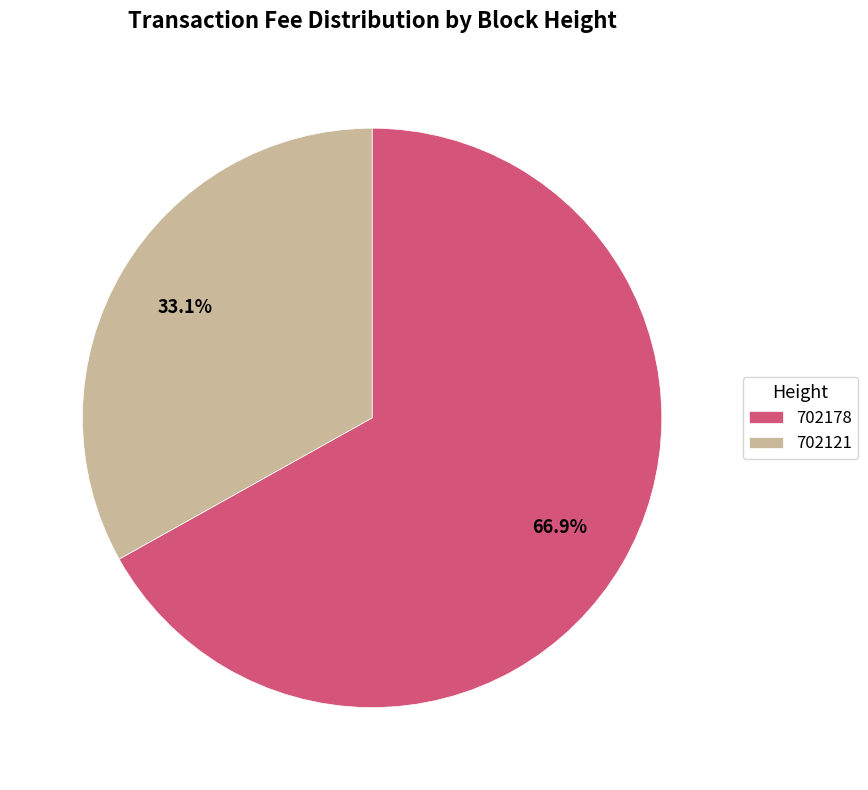

Rank the categories by value from lowest to highest.

702121, 702178